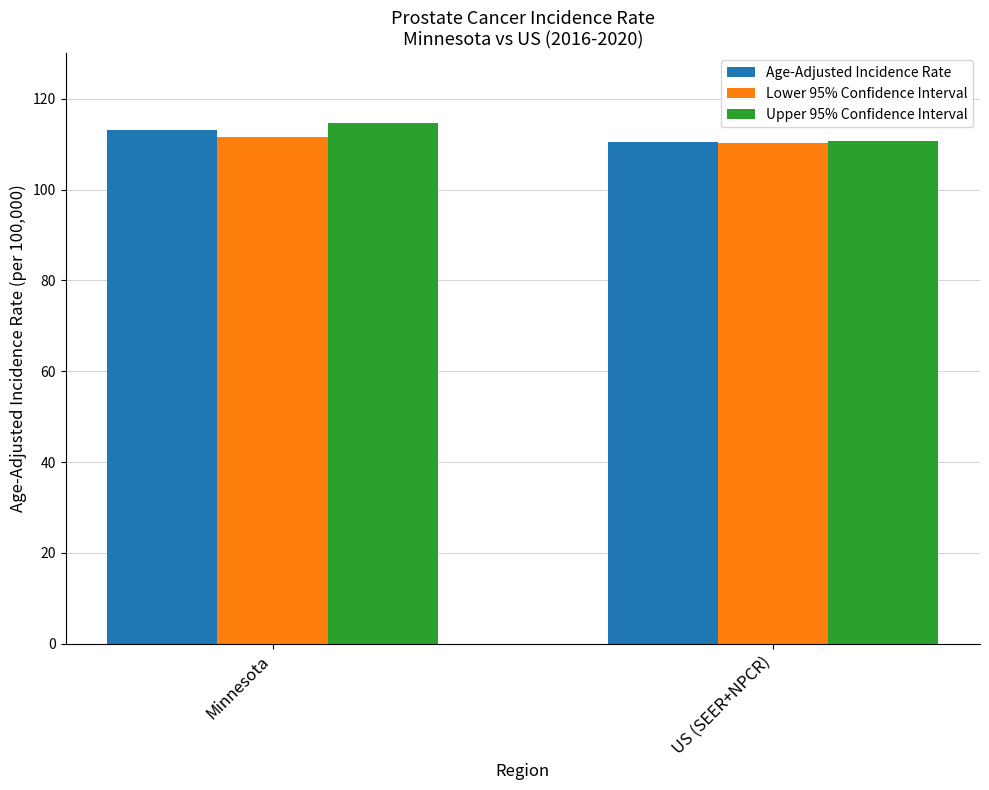

What is the minimum value shown in the chart?

110.2